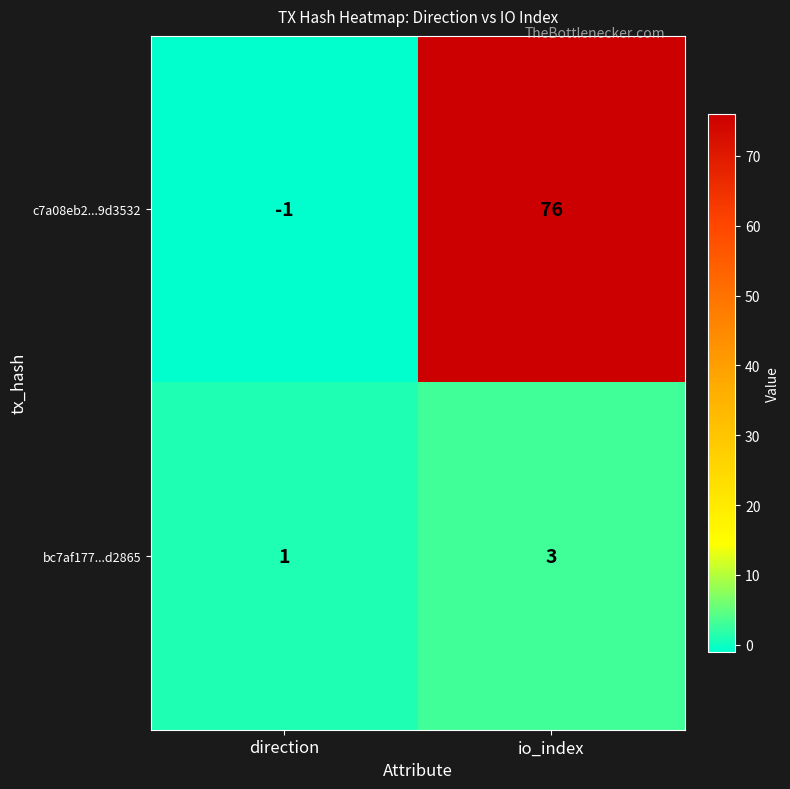

How many distinct data groups are displayed?

2